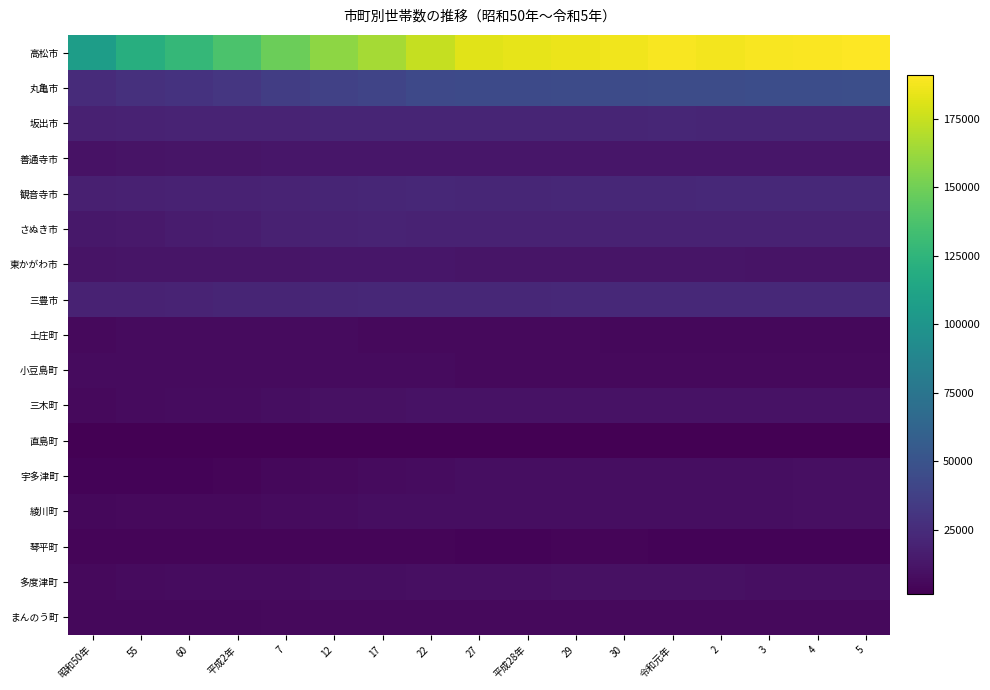

Which series has the largest total across all categories?

高松市